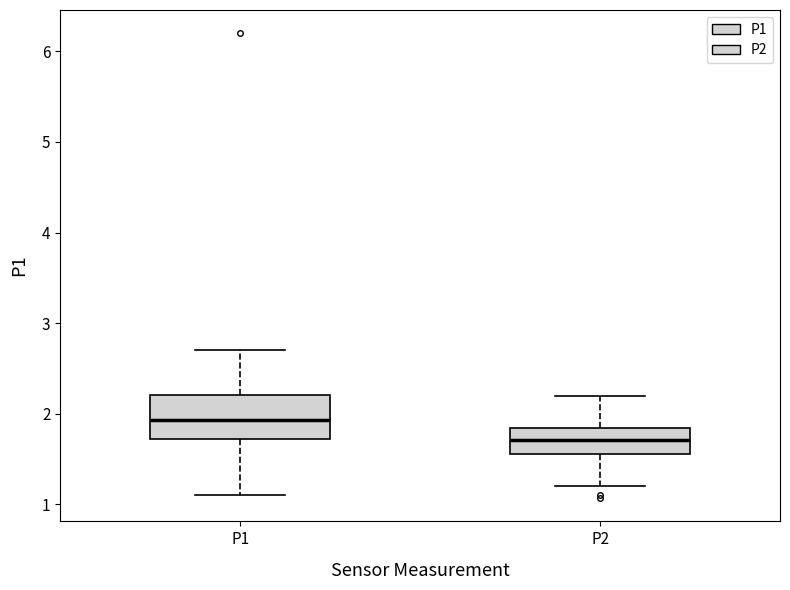

Reading left to right, read every box against the y-axis: the position of its median line, the range the box covers, and the ends of its whiskers. The values are not printed on the chart, so give them approximately, as read against the axis.

P1: median 1.9, box 1.7 to 2.2, whiskers 1.1 to 2.7
P2: median 1.7, box 1.6 to 1.8, whiskers 1.2 to 2.2